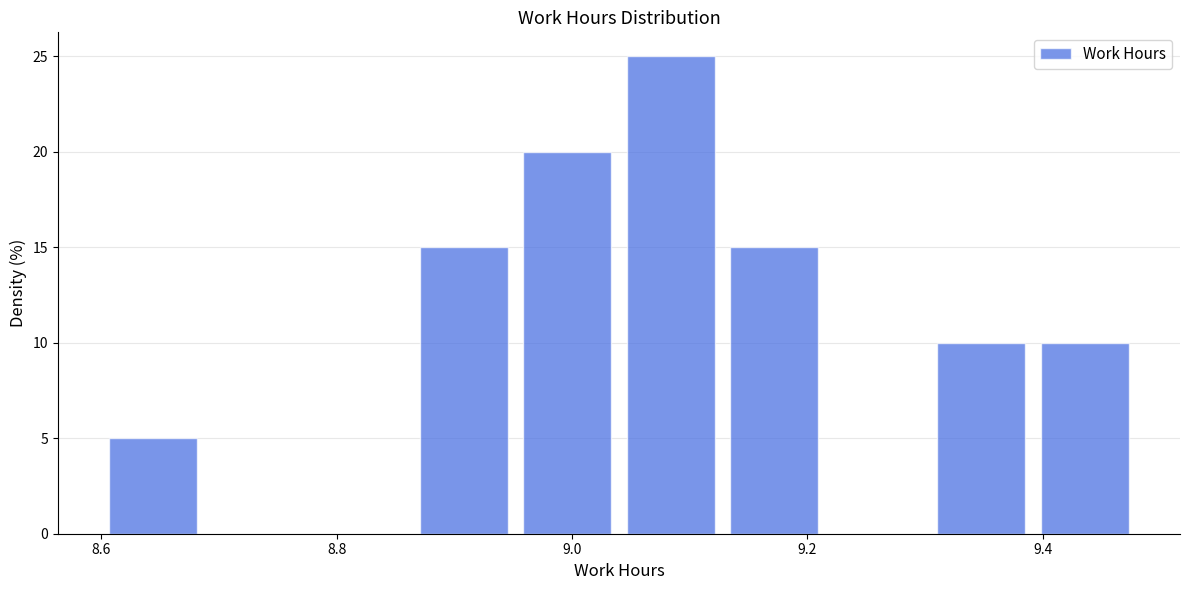

How tall is the bar that spans 8.952 to 9.040 on the x-axis? Neither the bar edges nor the heights are printed on the chart, so give them approximately, as read against the axes.

20